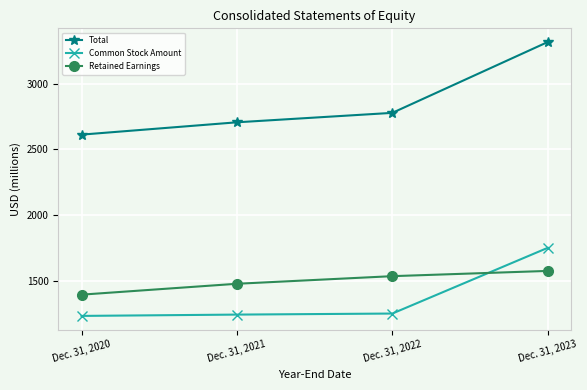

Rank the series by their maximum value, from highest to lowest.

Total, Common Stock Amount, Retained Earnings